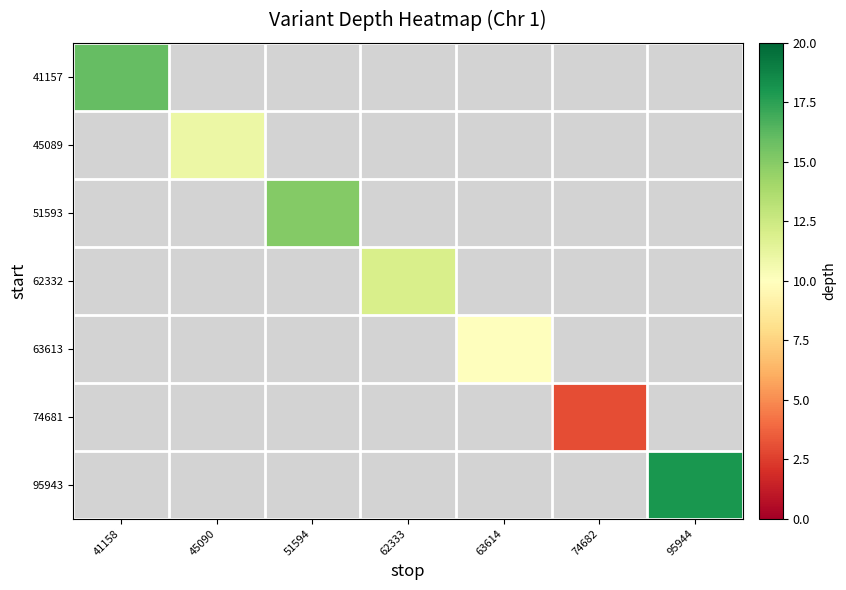

What is the minimum value shown in the chart?

3.0